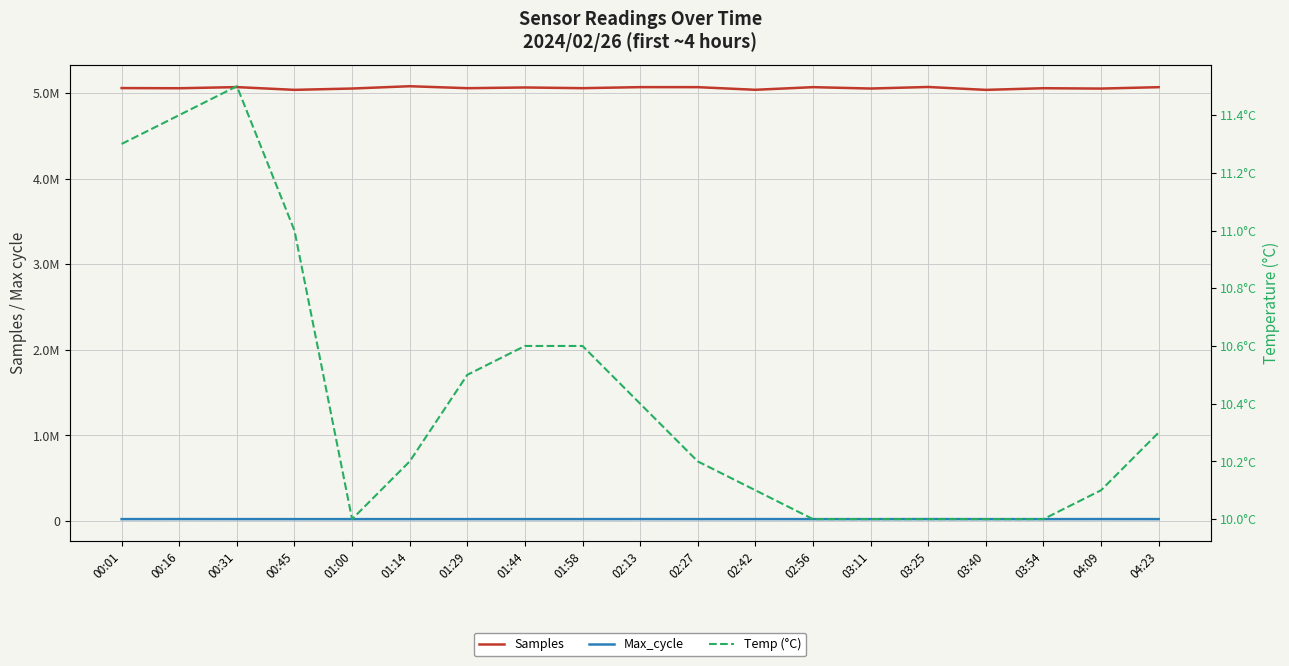

How many distinct data groups are displayed?

3